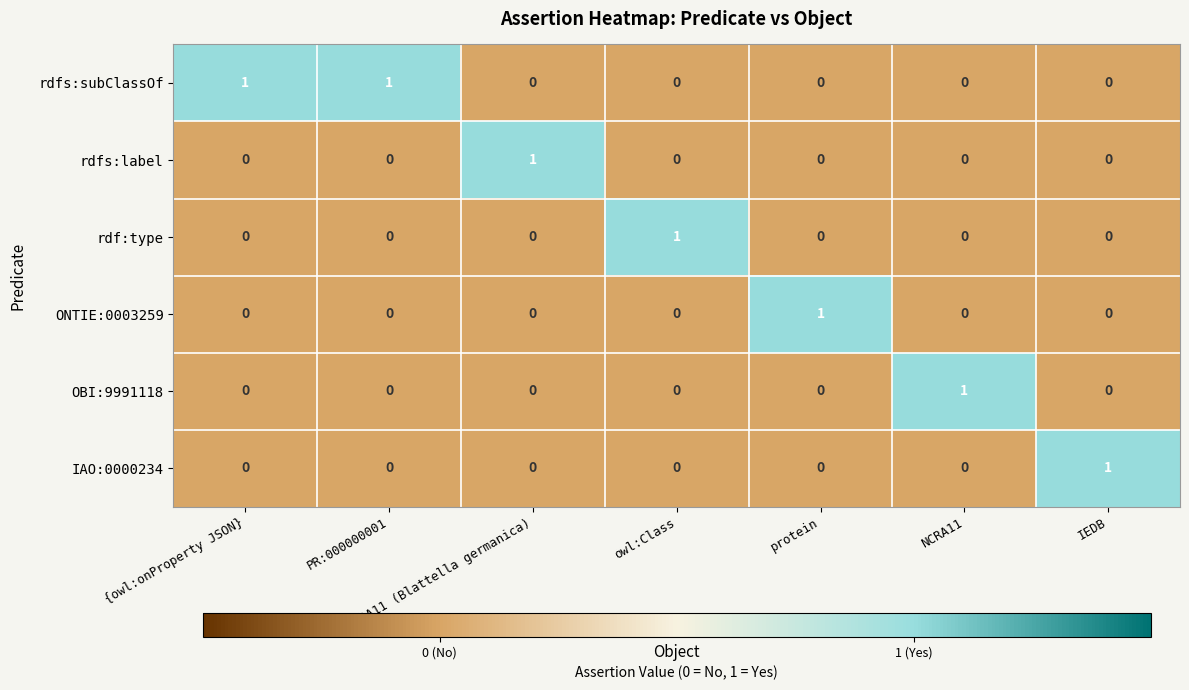

Count the OBI:9991118 values in the range 0 to 1.

7